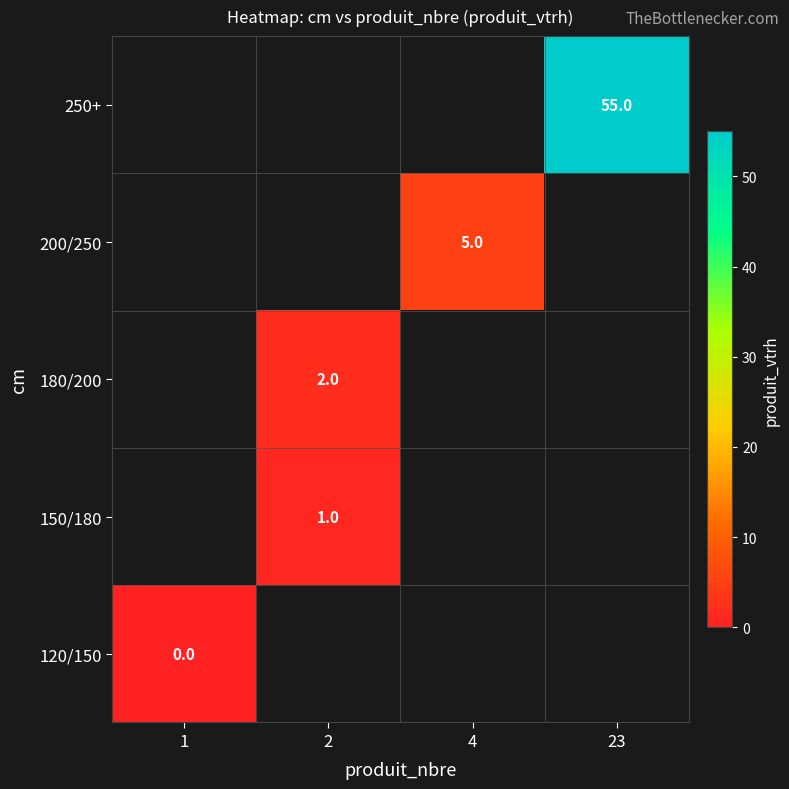

Which label corresponds to the smallest value in the chart?

1